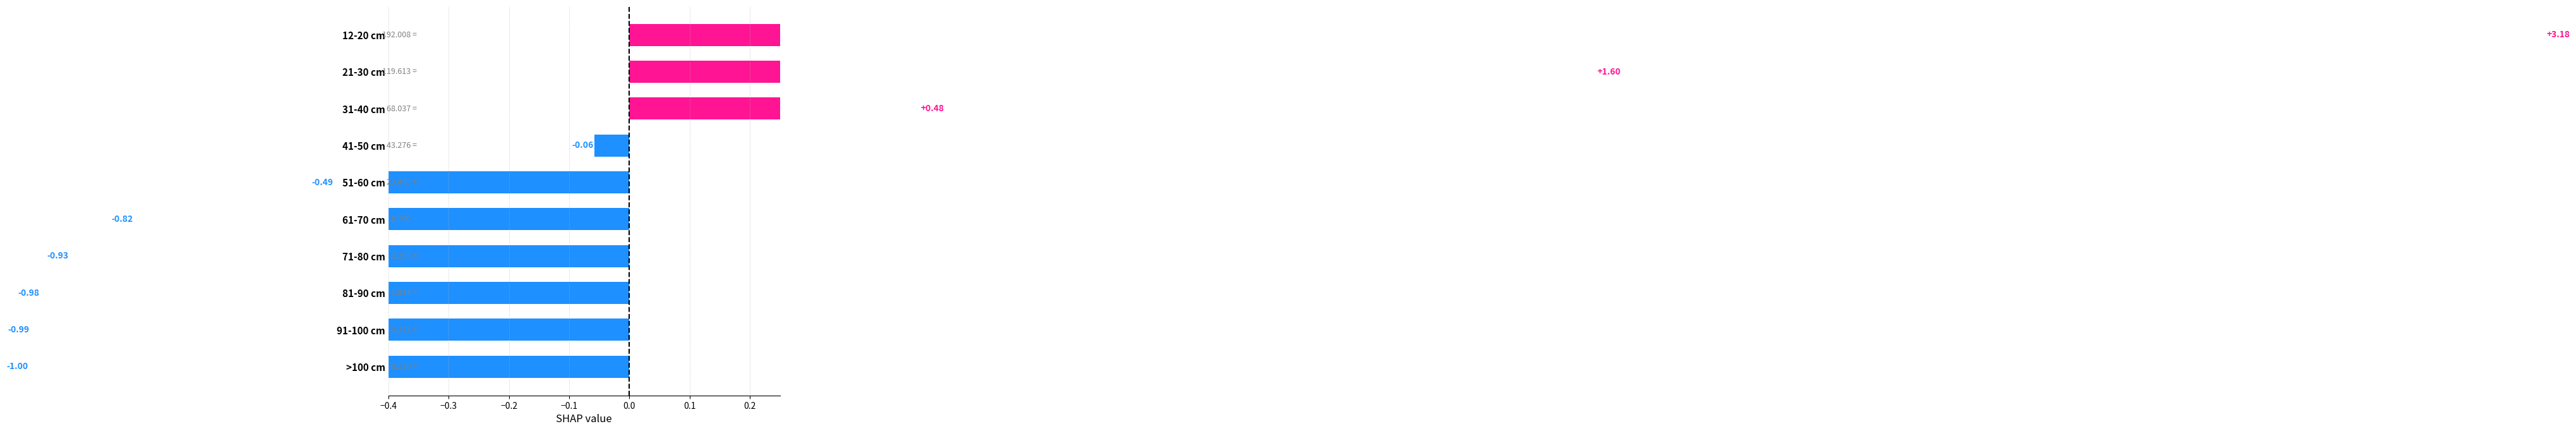

Is it true that the value at 71-80 cm is -0.9?

True